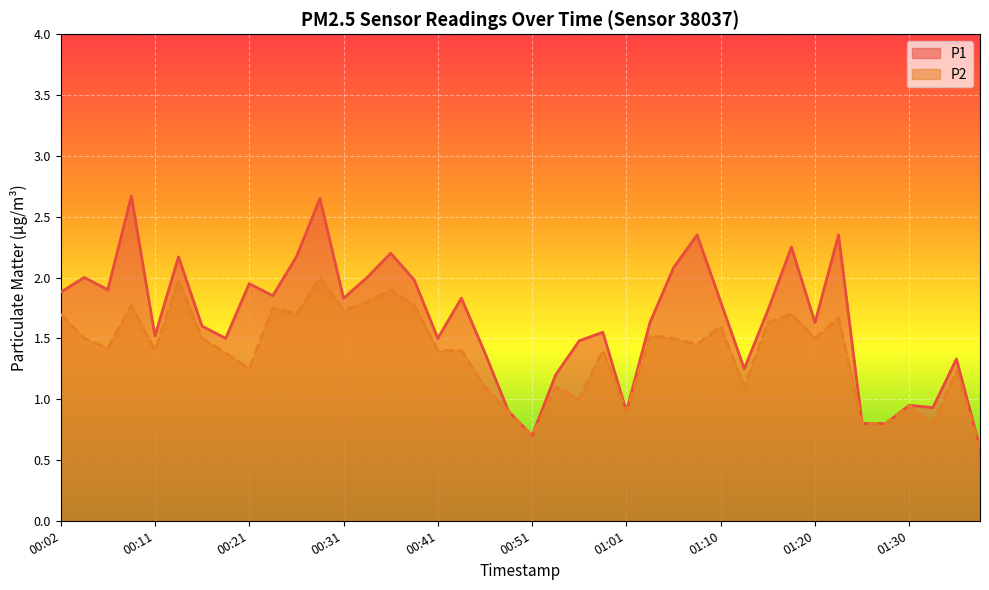

Rank the series at 00:19 from lowest to highest value.

P2, P1